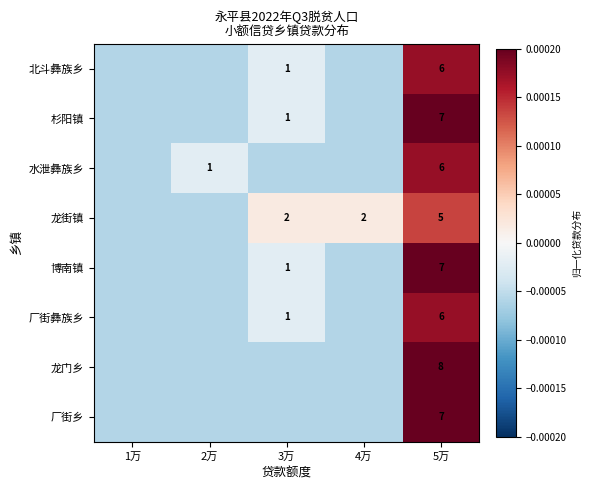

True or false: 厂街乡 has a value of 11.6 at 5万.

False